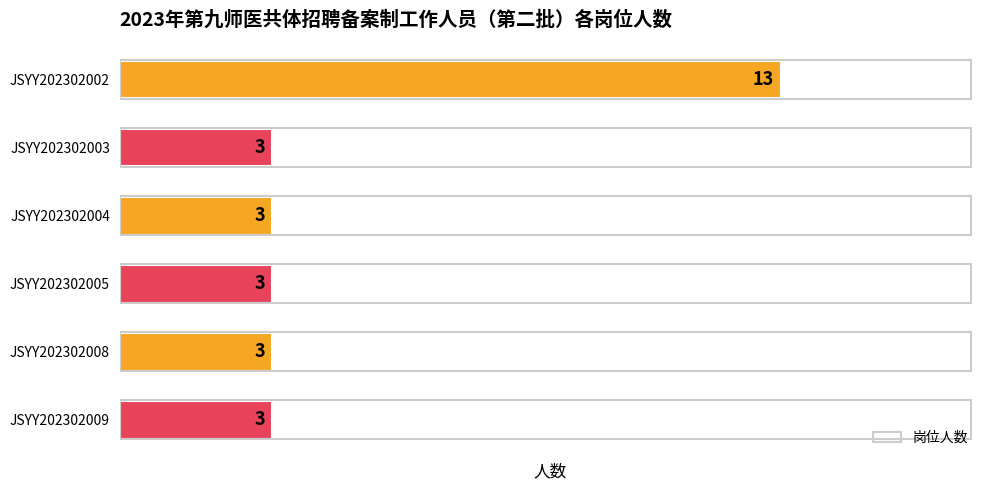

True or false: the data shows 5 at JSYY202302002.

False